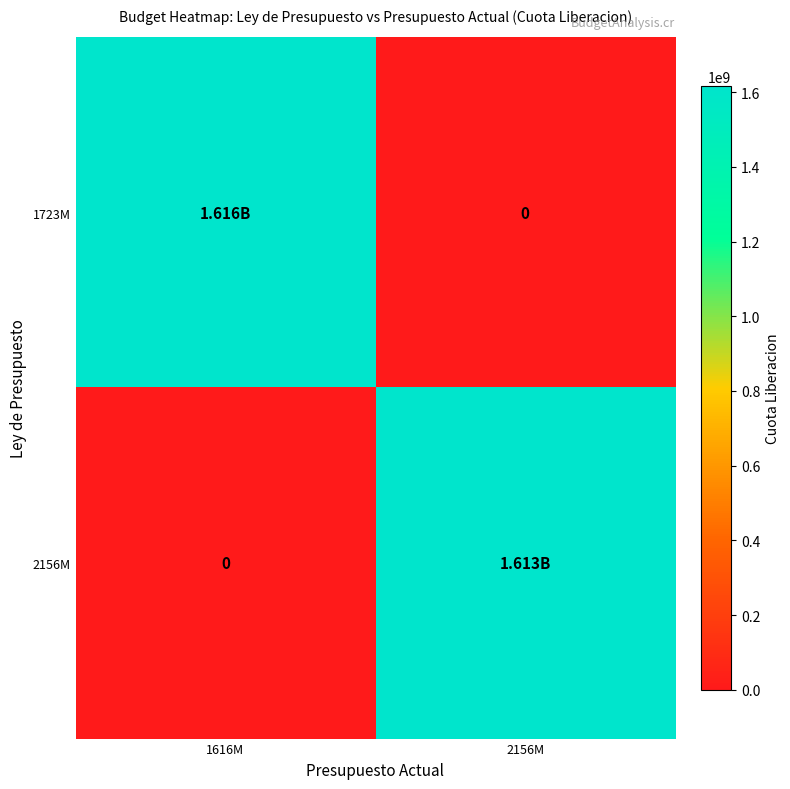

The value of 1723M at 1616M is 850049558.5. True or false?

False